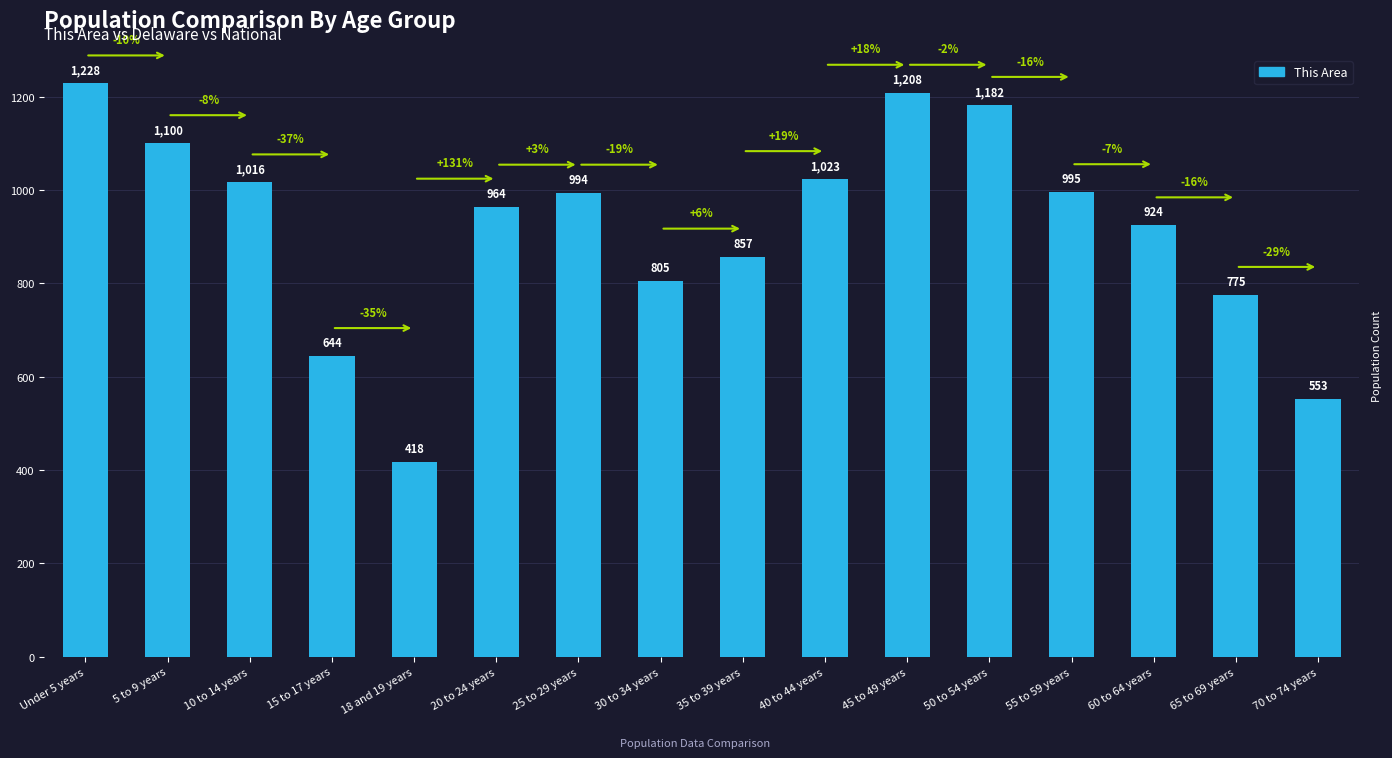

What is the greatest value displayed?

1228